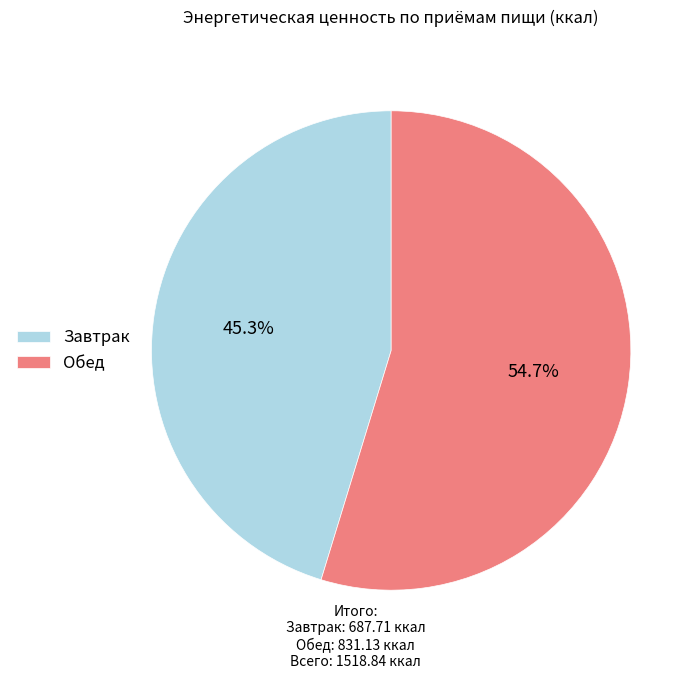

Approximately how many times larger is the value at Обед compared to Завтрак?

1.2